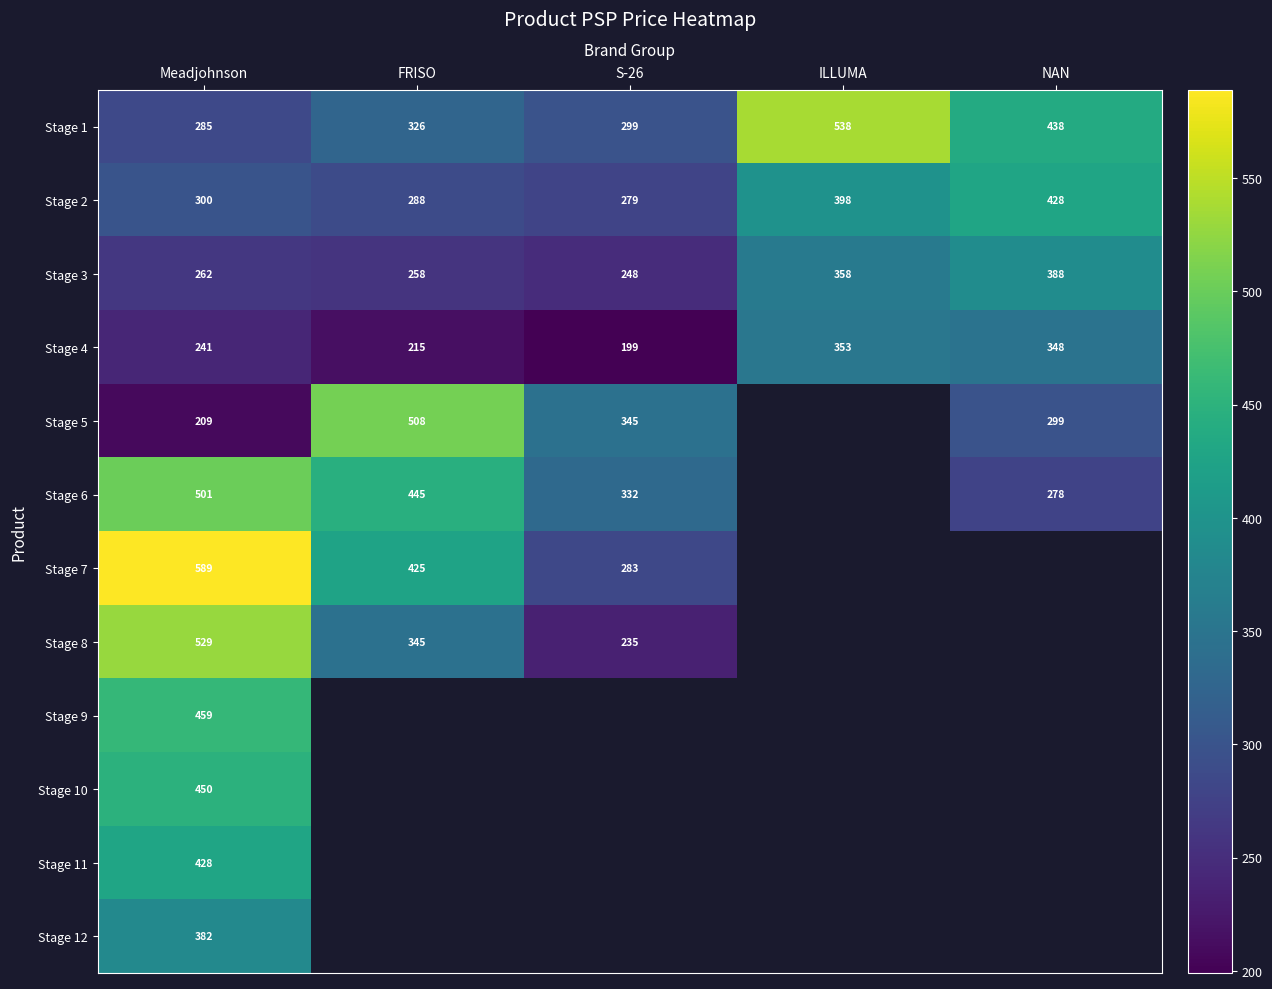

The Stage 8 series shows 108.1 at FRISO. True or false?

False